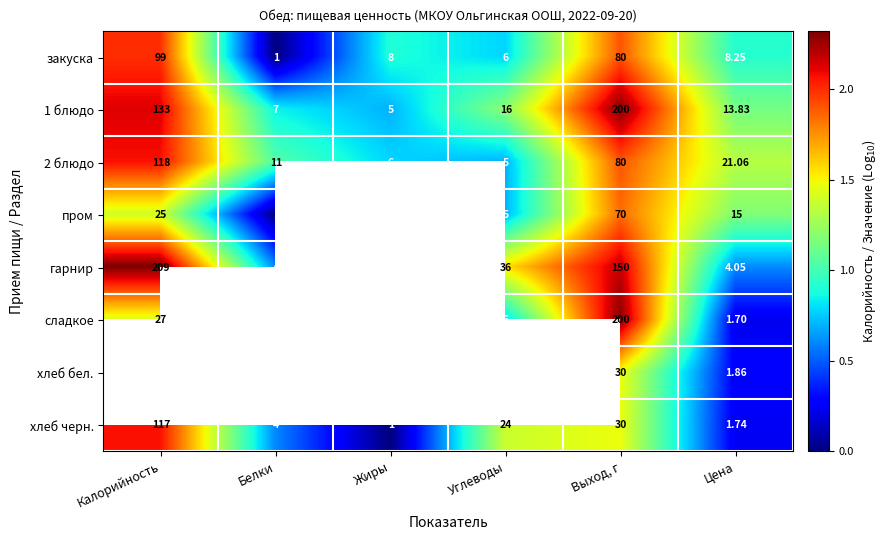

How many data points does each series have?

6